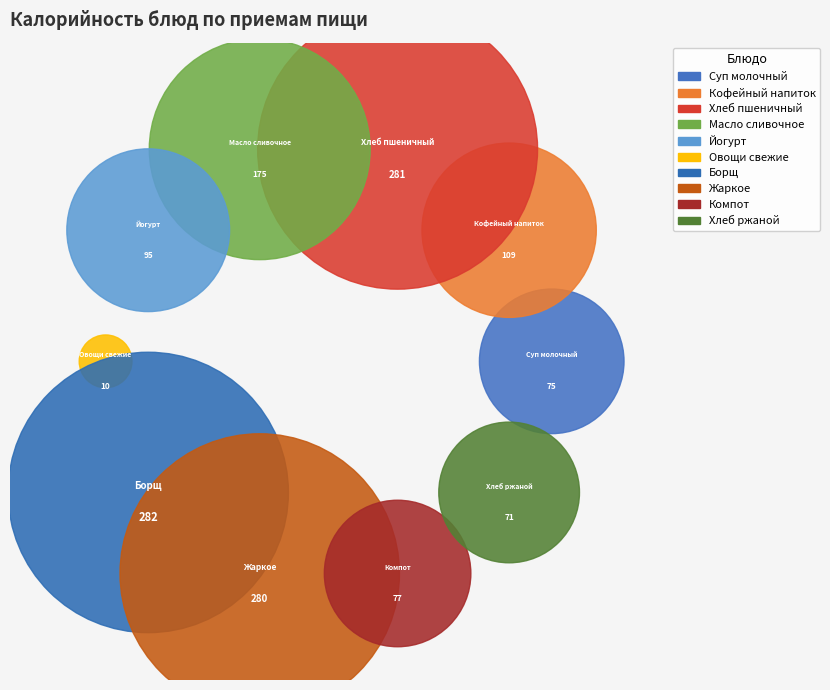

Which category has the smallest portion of the pie?

ОВОЩИ НАТУРАЛЬНЫЕ СВЕЖИЕ